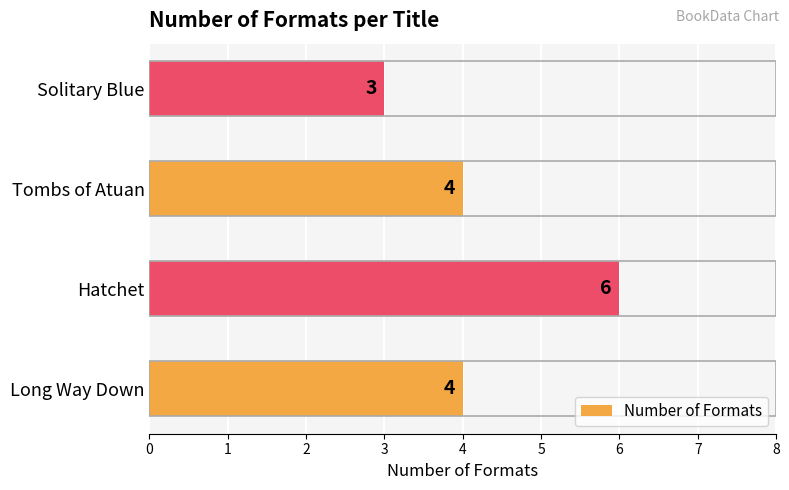

How many data points does each series have?

4